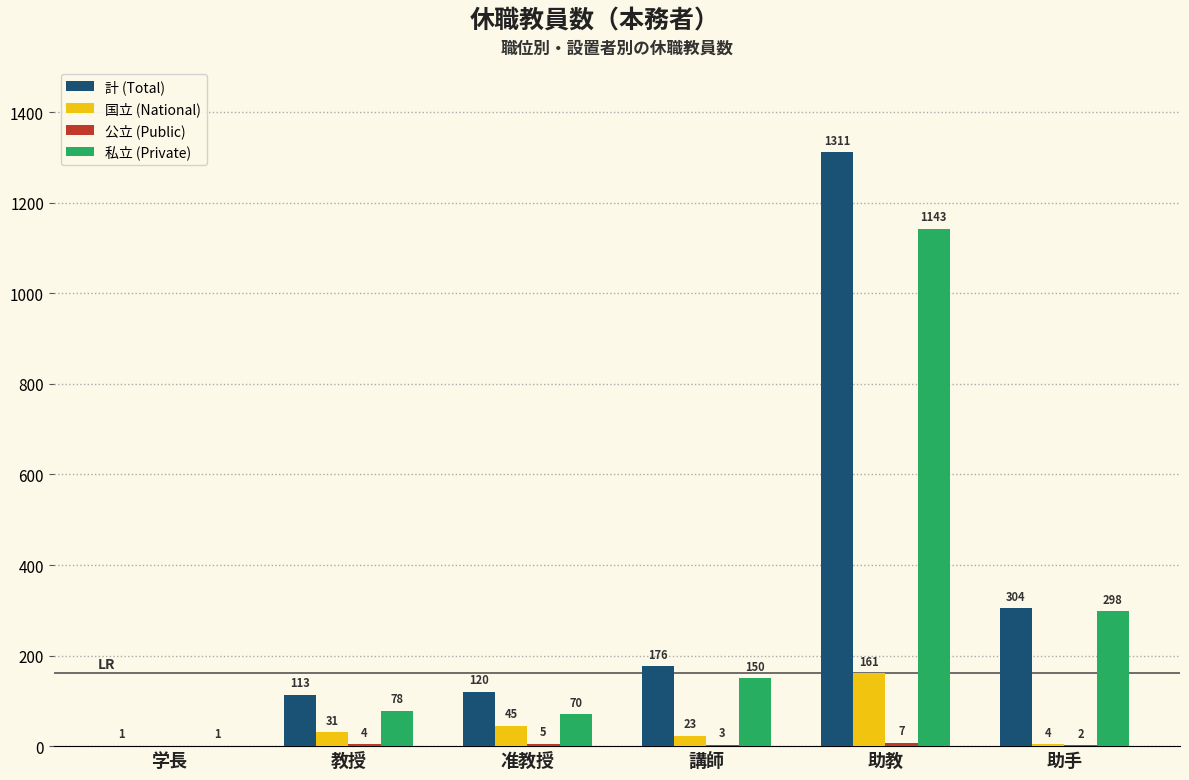

What is the sum of the 計 (Total) values at 教授 and 講師?

289